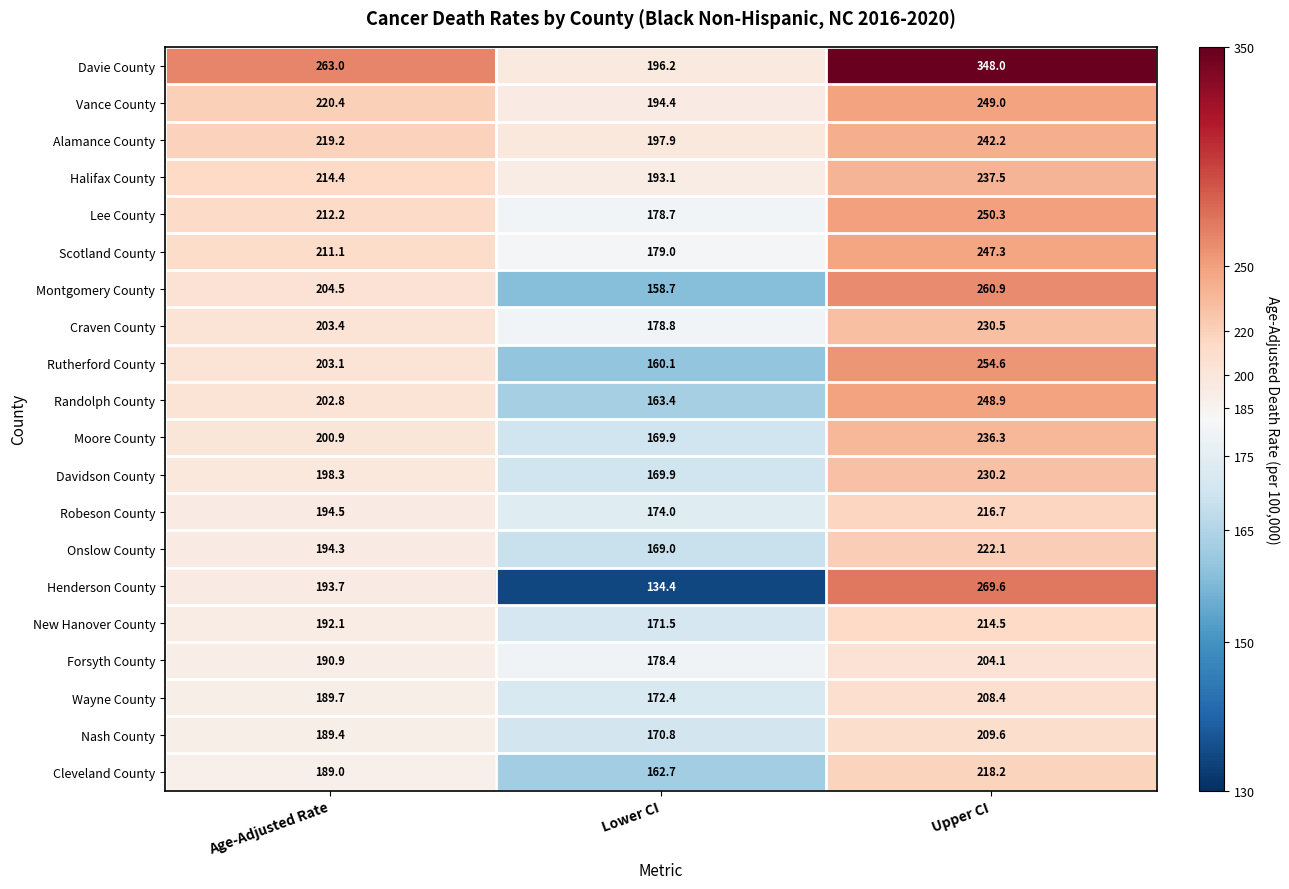

What is the smallest value displayed?

134.4